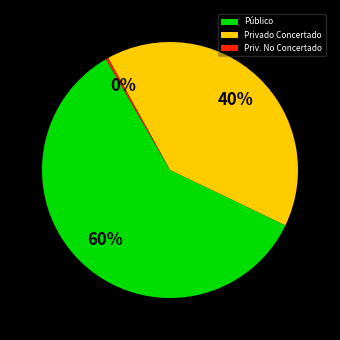

Which category has the smallest portion of the pie?

Priv. No Concertado